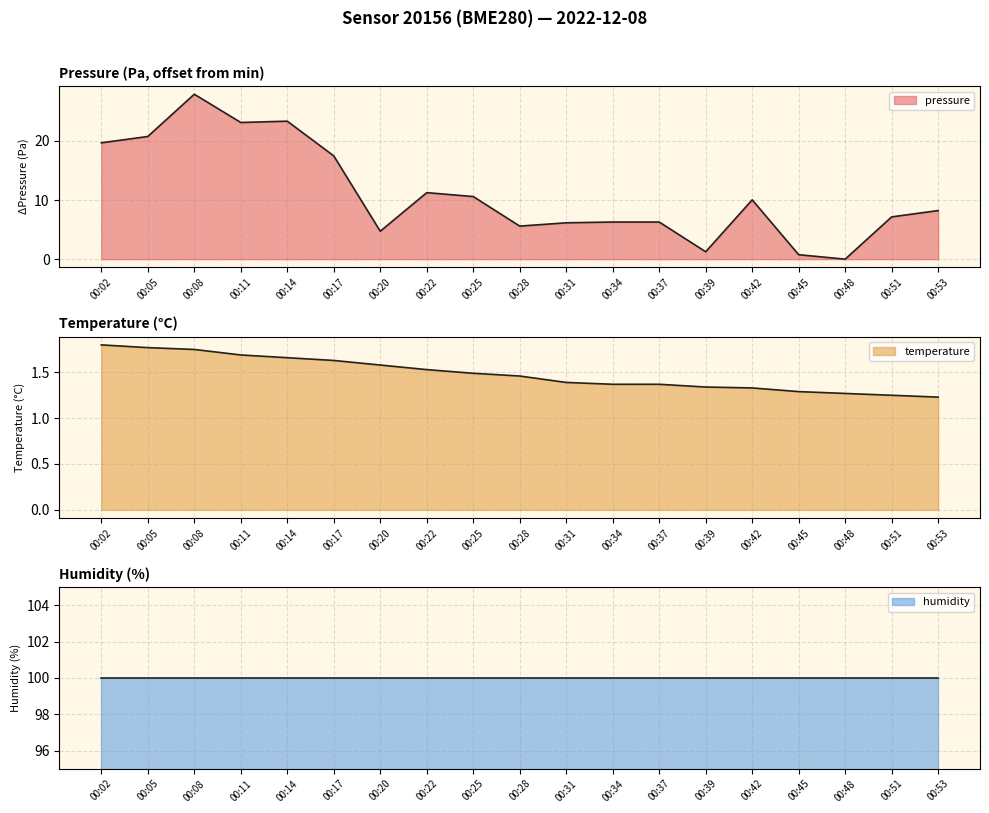

What is the difference between the maximum and second lowest values in the pressure series?

27.1